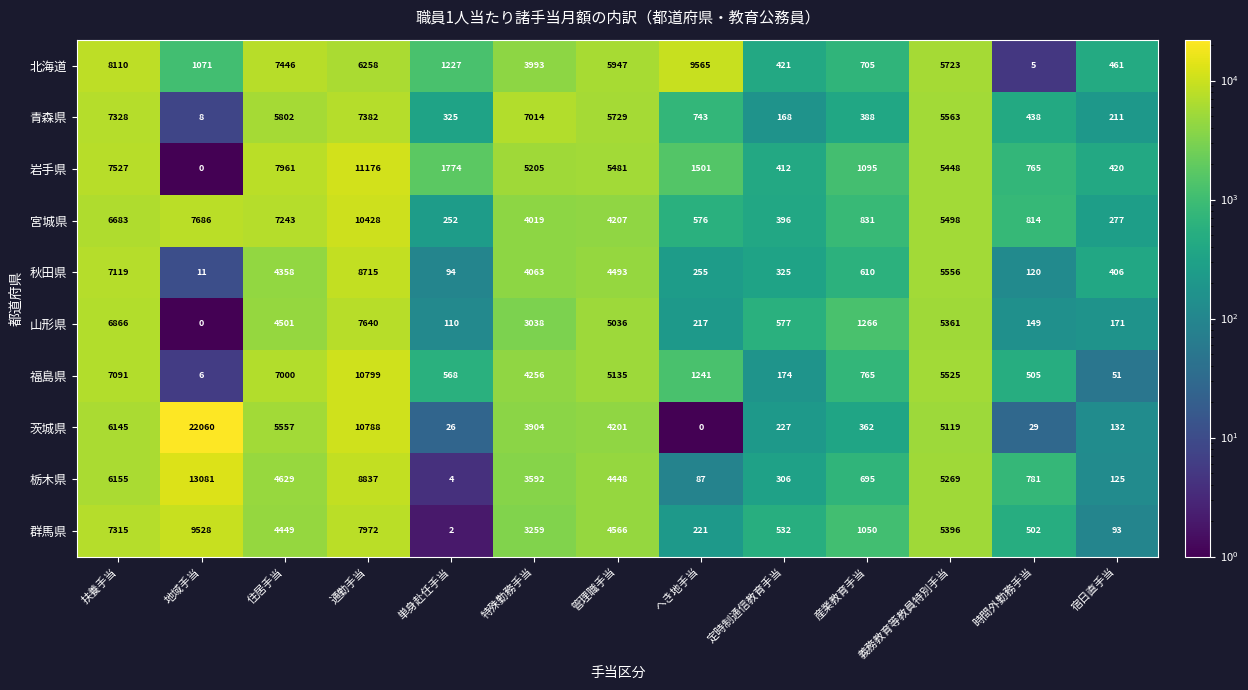

How many values in the 宮城県 series are below 4019?

6